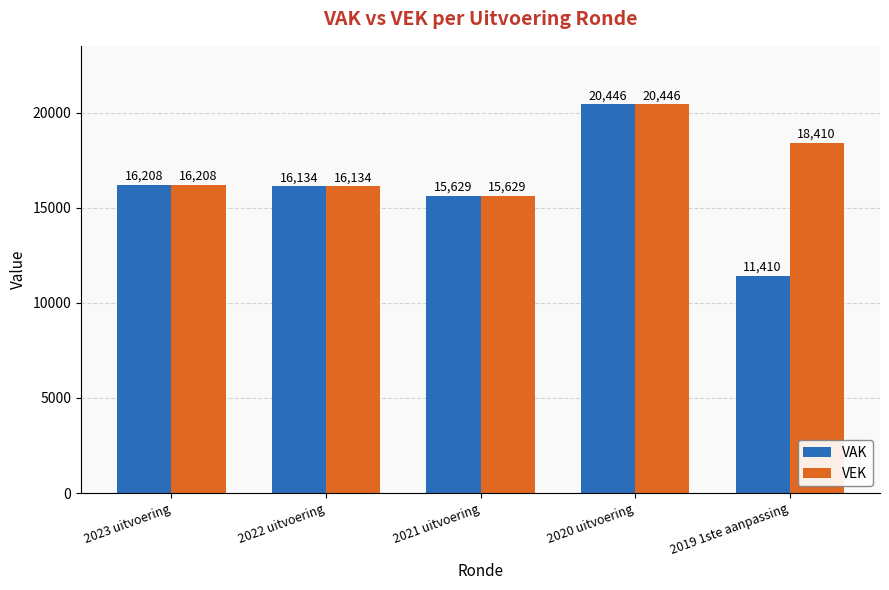

What is the total value across all series at 2022 uitvoering?

32268